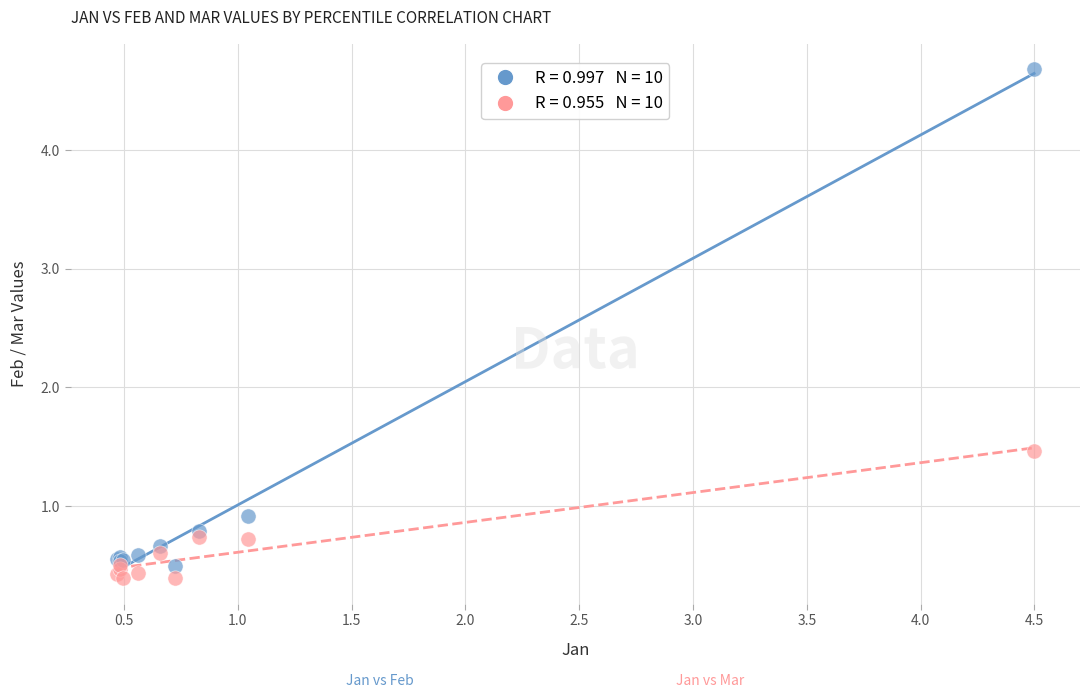

Across all series, what Y value is closest to 2?

1.5